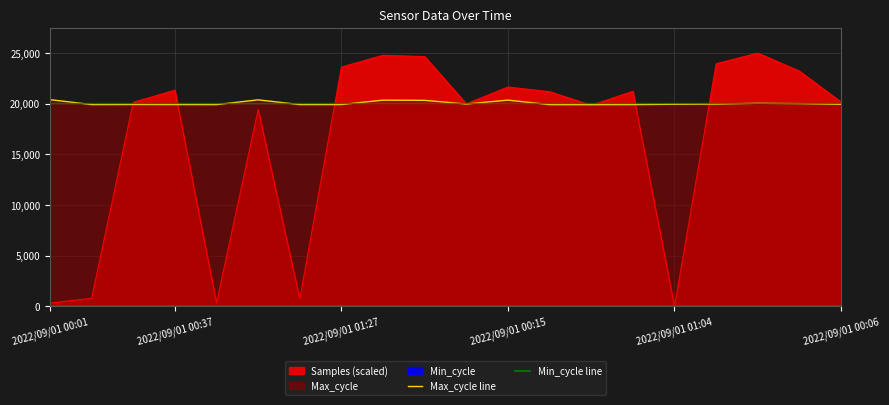

What is the difference between the Max_cycle line values at 19 and 10?

25